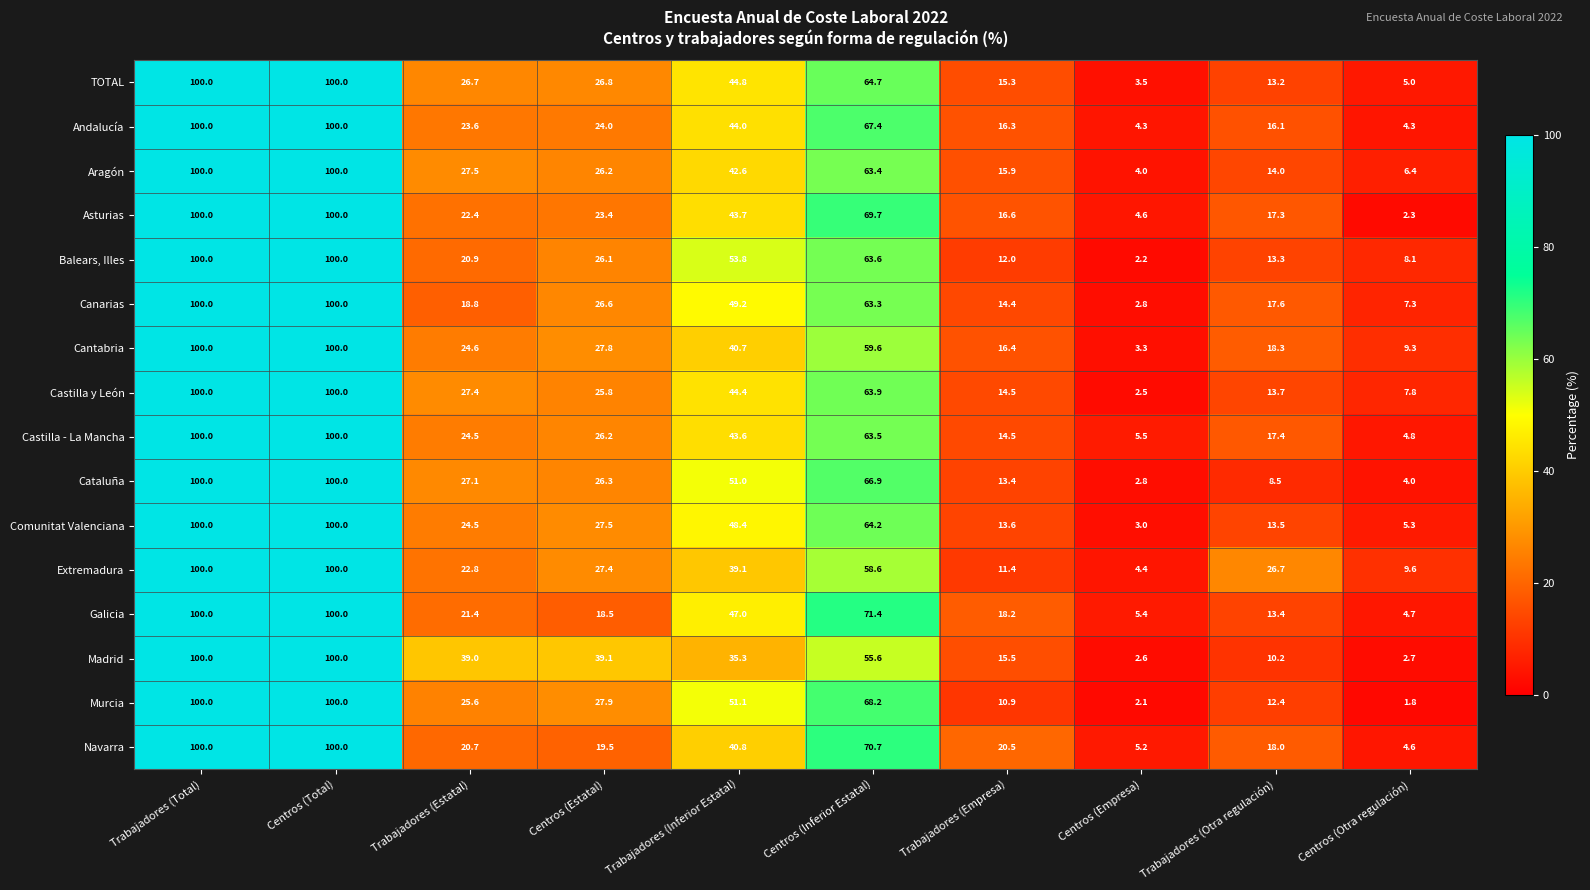

How many series are shown in this chart?

16